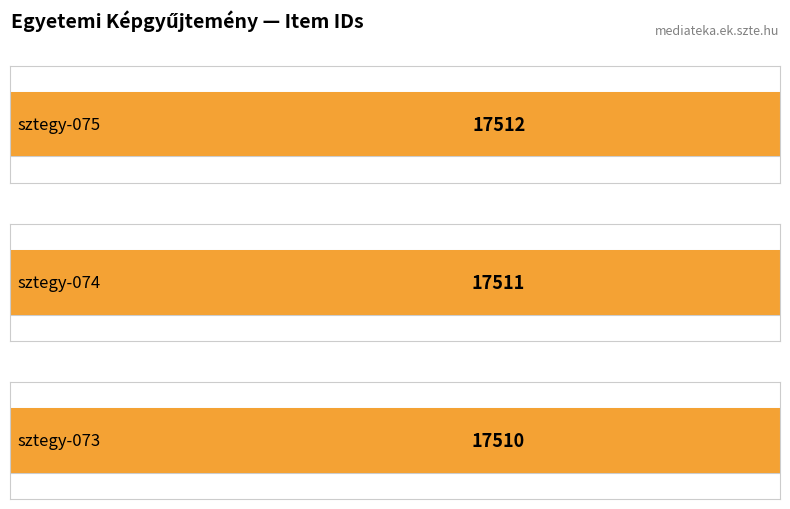

Is it true that the value at sztegy-075 is 4998?

False